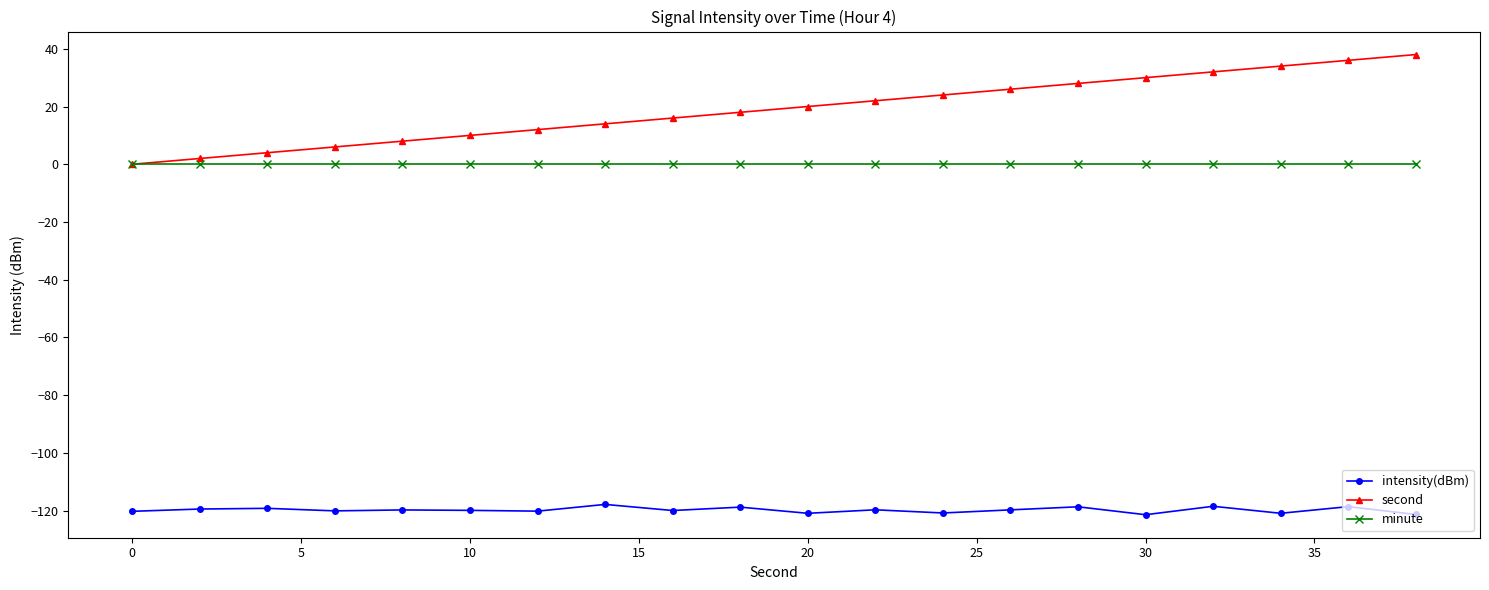

What are all the series names shown in the legend?

intensity(dBm), second, minute